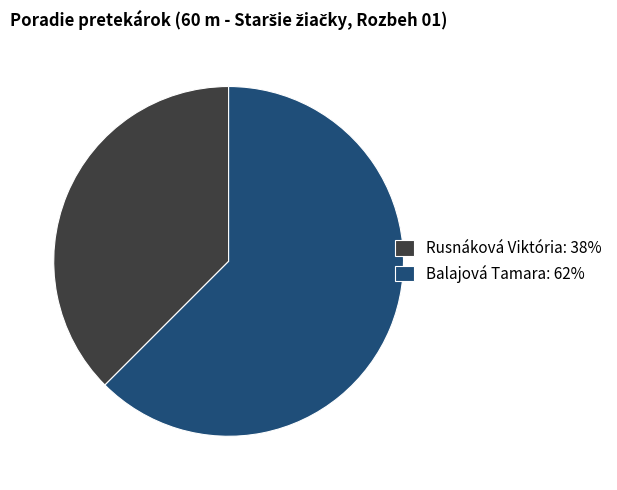

How many slices are in this pie chart?

2